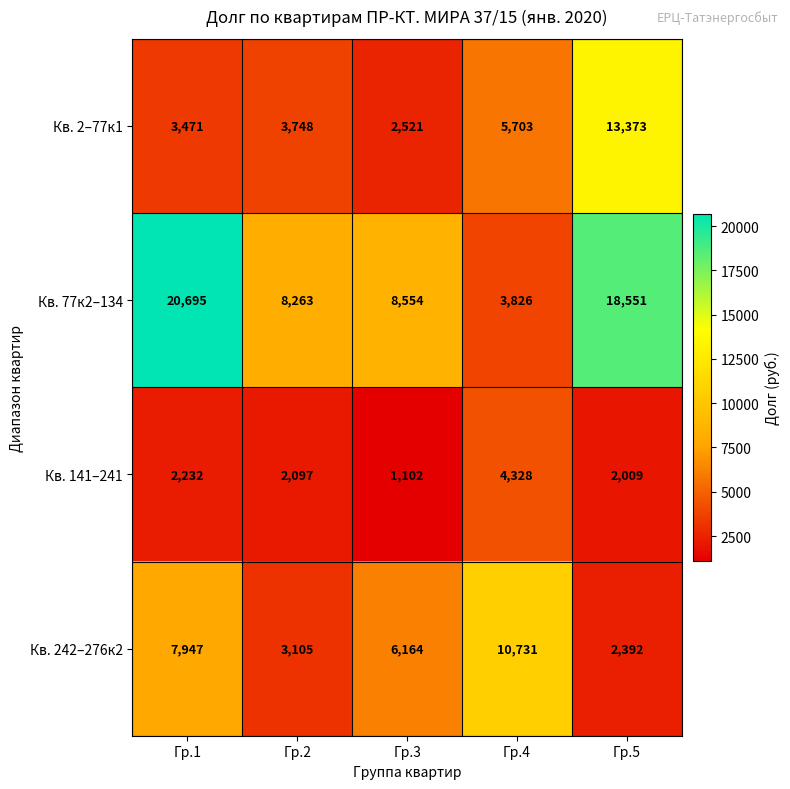

What is the difference between the highest and lowest values at Гр.2?

6166